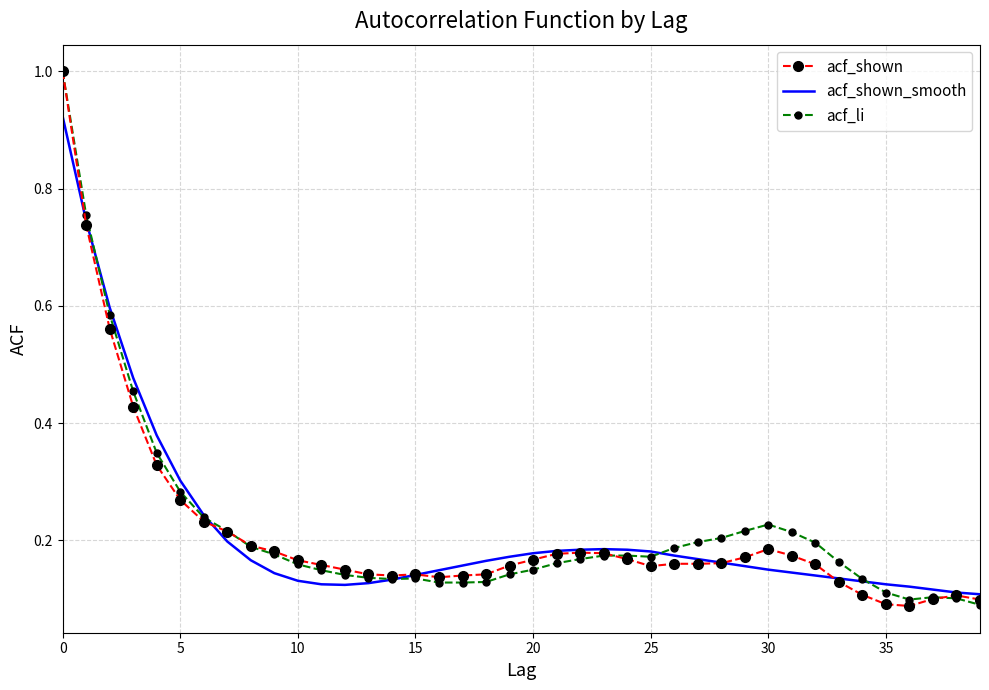

What are all the series names shown in the legend?

acf_shown, acf_shown_smooth, acf_li